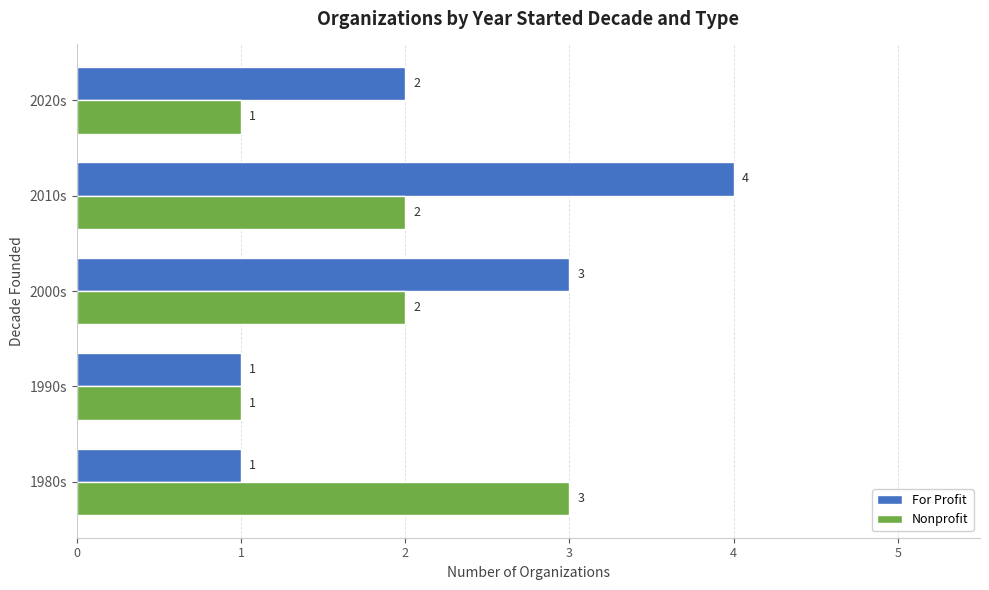

List the series in order of their overall mean, lowest first.

Nonprofit, For Profit